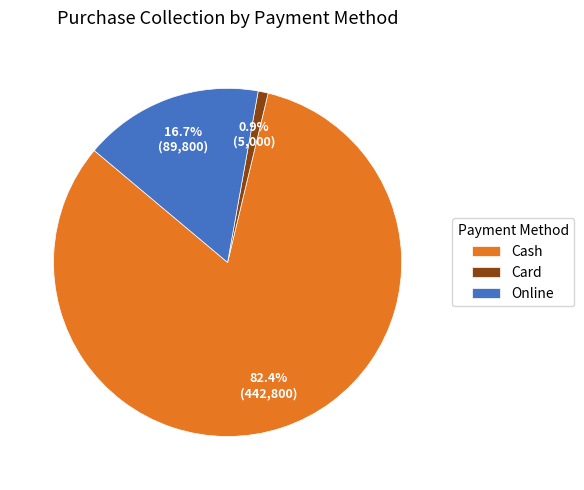

Which category has the smallest portion of the pie?

Card